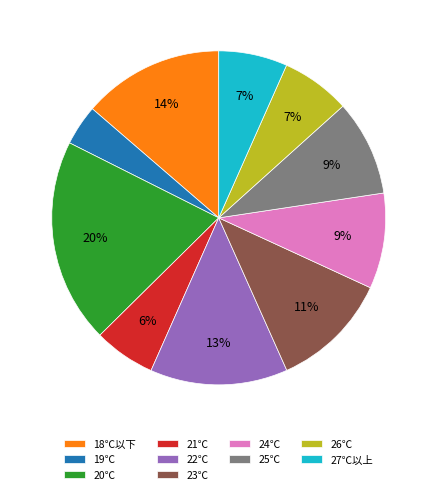

Combined, do 19℃ and 26℃ account for over 50%?

No